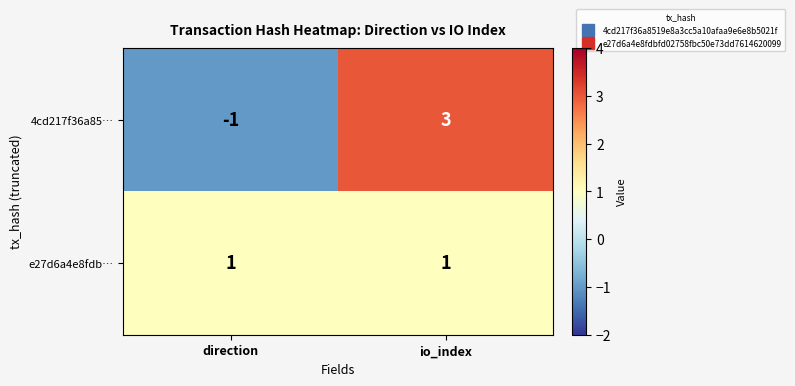

At how many categories does at least one series exceed 0?

2